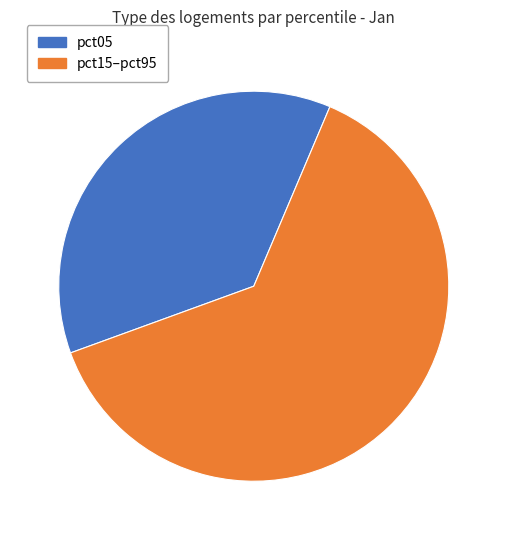

Is there any slice that represents more than half of the pie?

Yes